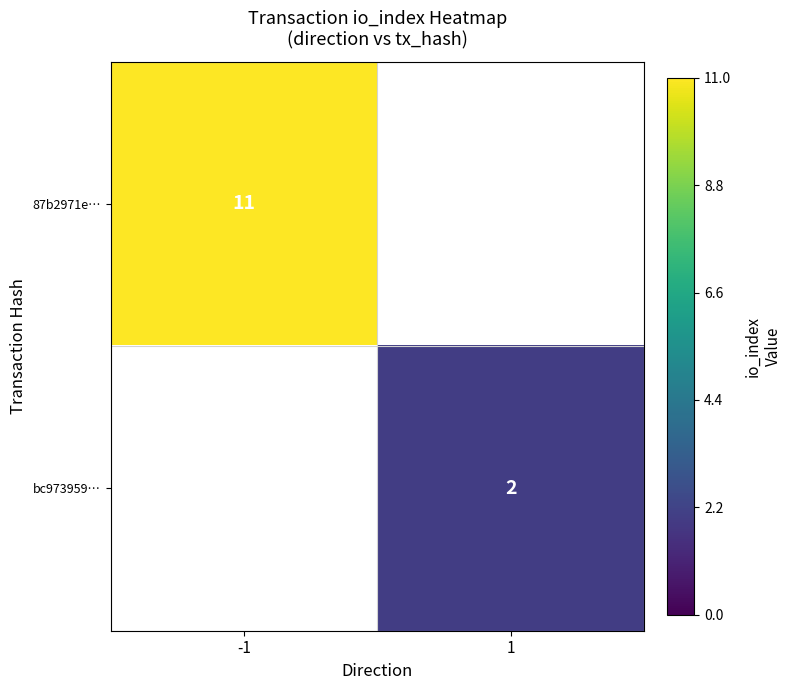

Is the value of 87b2971e… at -1 greater than the value of bc973959… at 1?

Yes